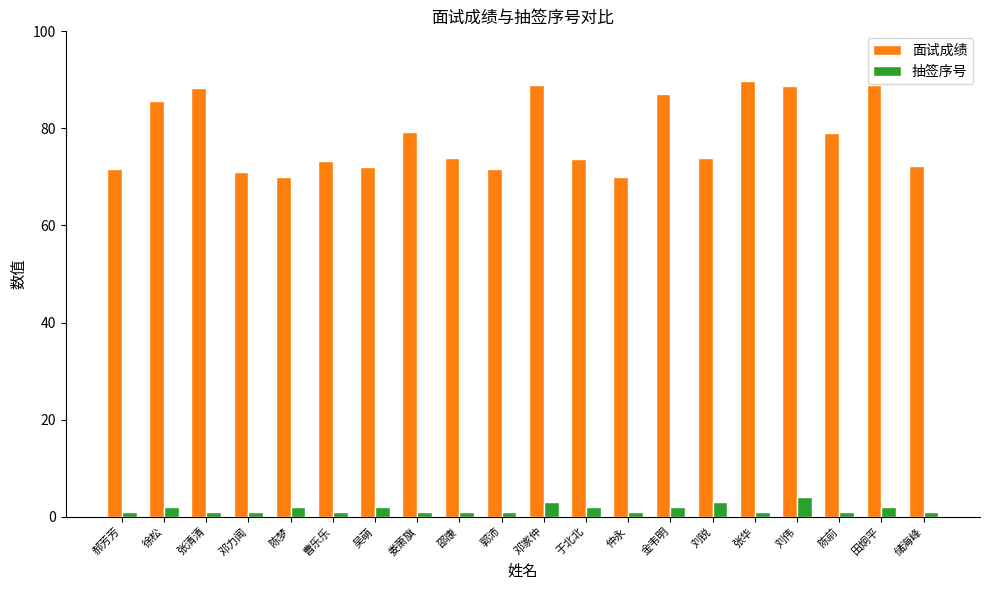

What is the lowest value of the 面试成绩 series?

70.0